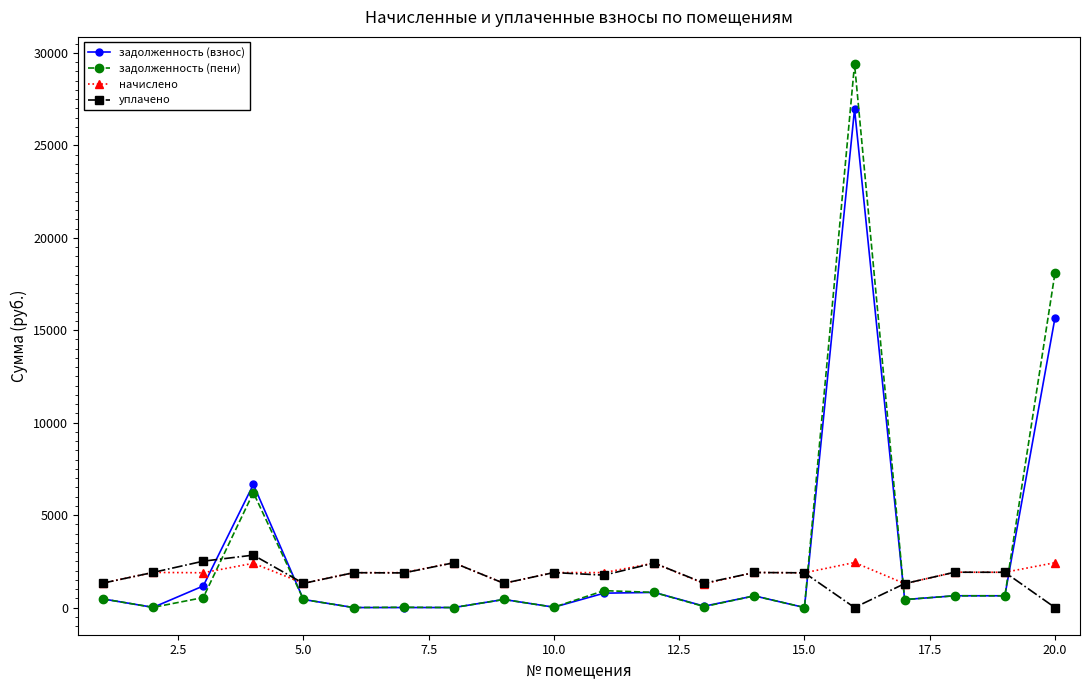

How many data points in задолженность (взнос) are less than 465?

10